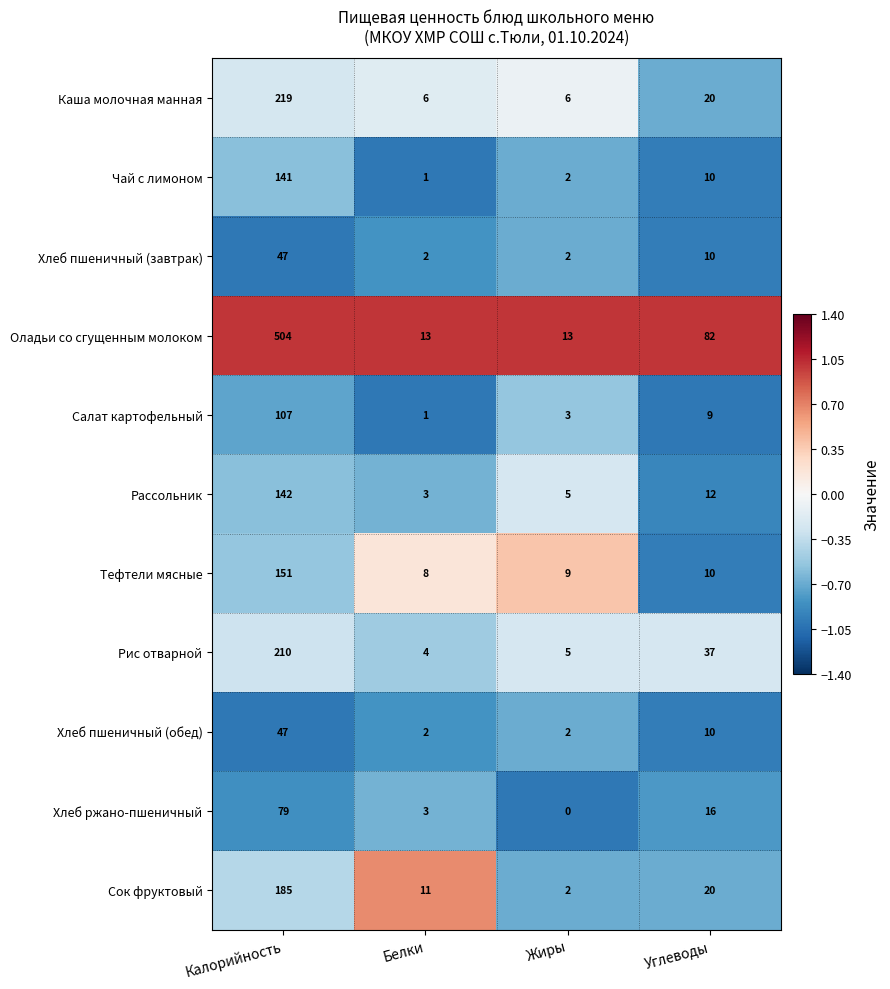

How many categories are shown in the chart?

4